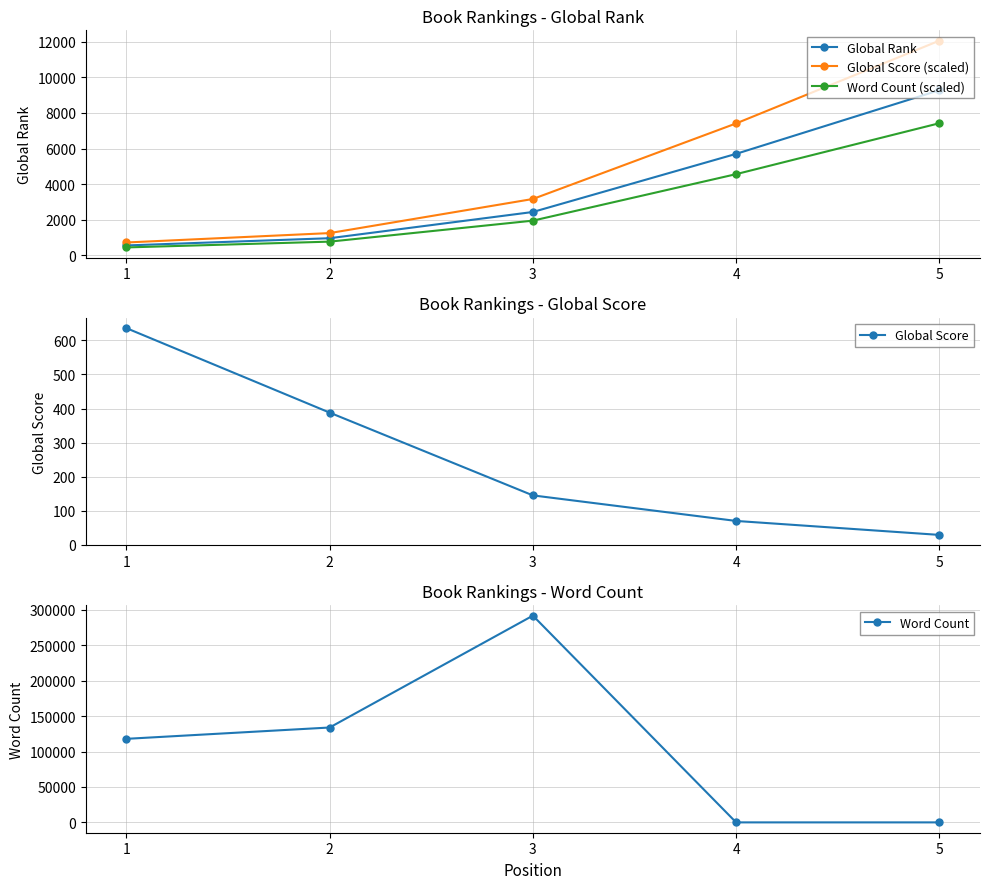

What is the difference between the Word Count values at 2 and 1?

16000